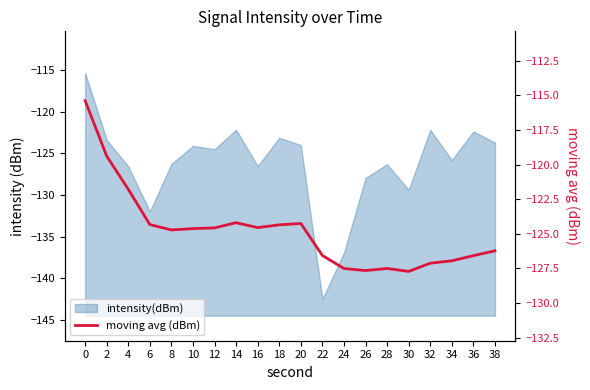

Does the chart have visible grid lines?

No